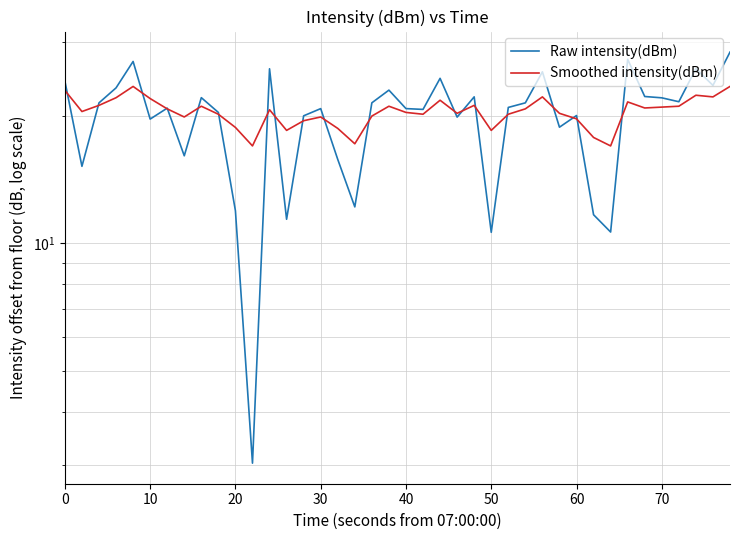

How many values in the Raw intensity(dBm) series exceed 20?

27